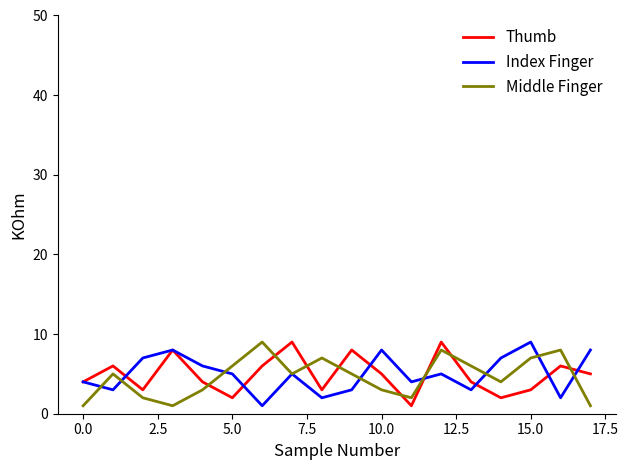

In Index Finger, how many points are lower than both neighbors (excluding endpoints)?

6